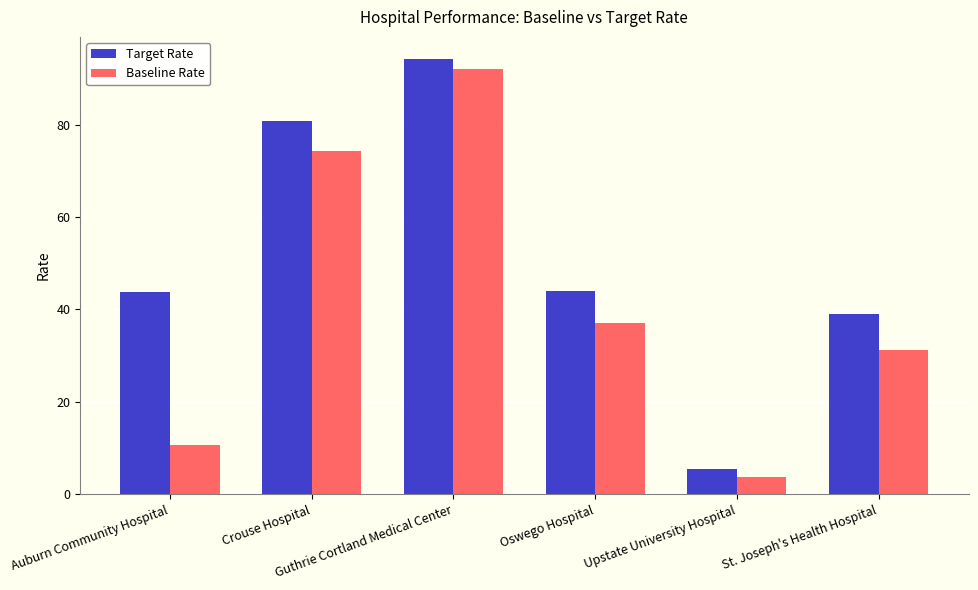

What is the sum of all Baseline Rate values?

249.0